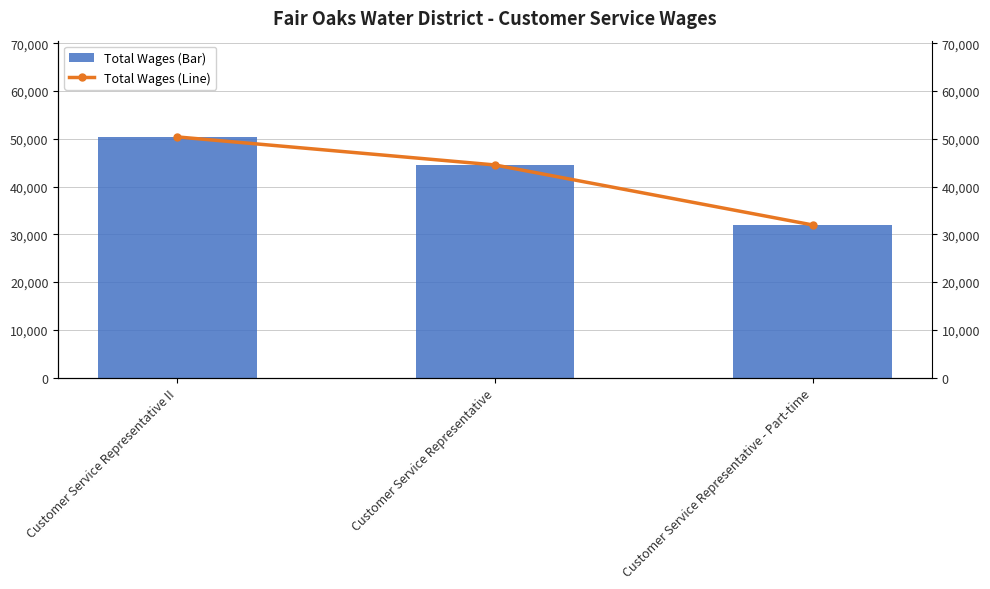

What is the difference between the Total Wages (Line) values at Customer Service Representative II and Customer Service Representative?

5871